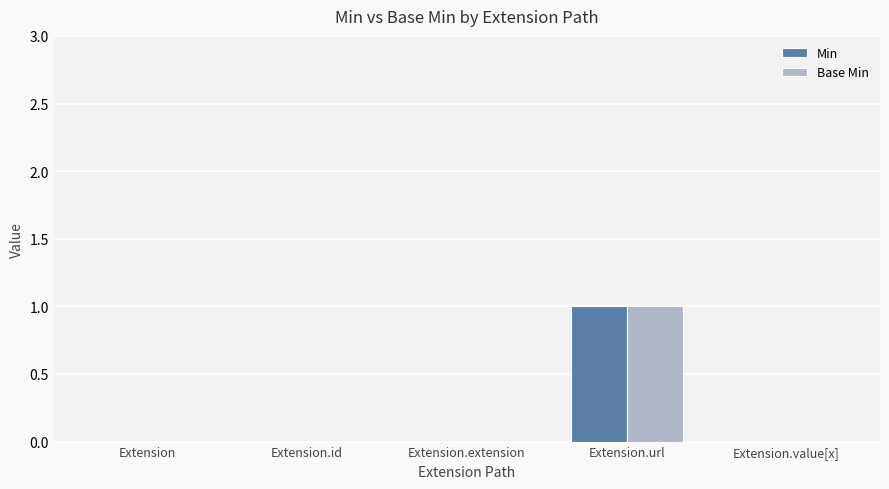

Which category has the highest value across all series?

Extension.url